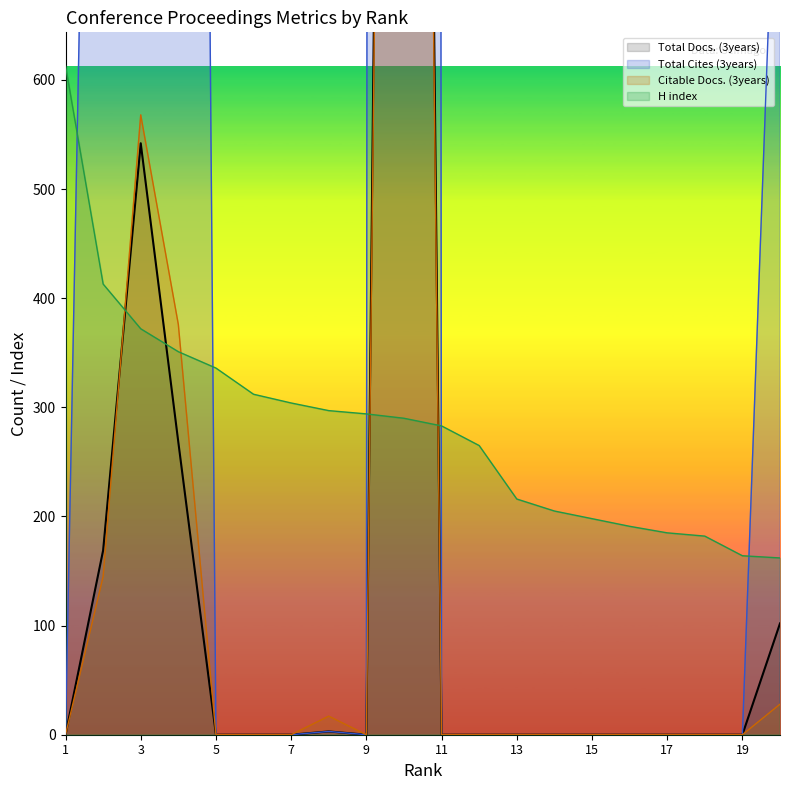

Where is the first local minimum for Citable Docs. (3years)?

9